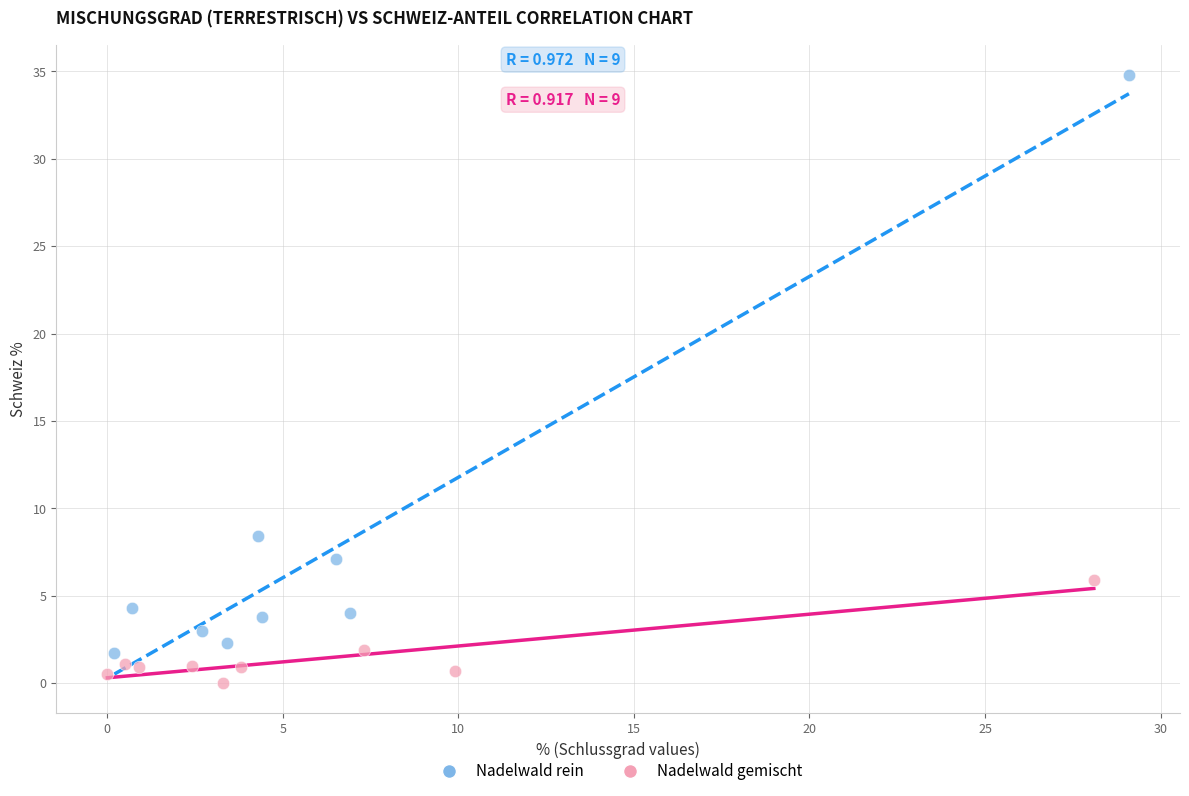

Which series has the widest spread of Y values?

Nadelwald rein